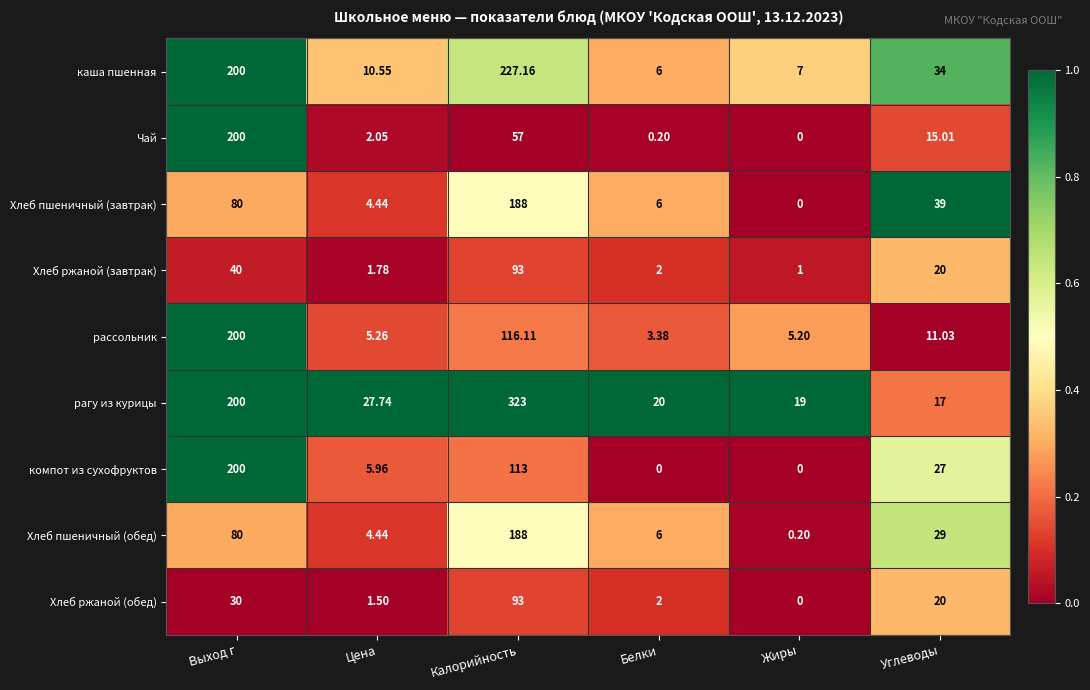

At which category is the sum across all series the highest?

Калорийность